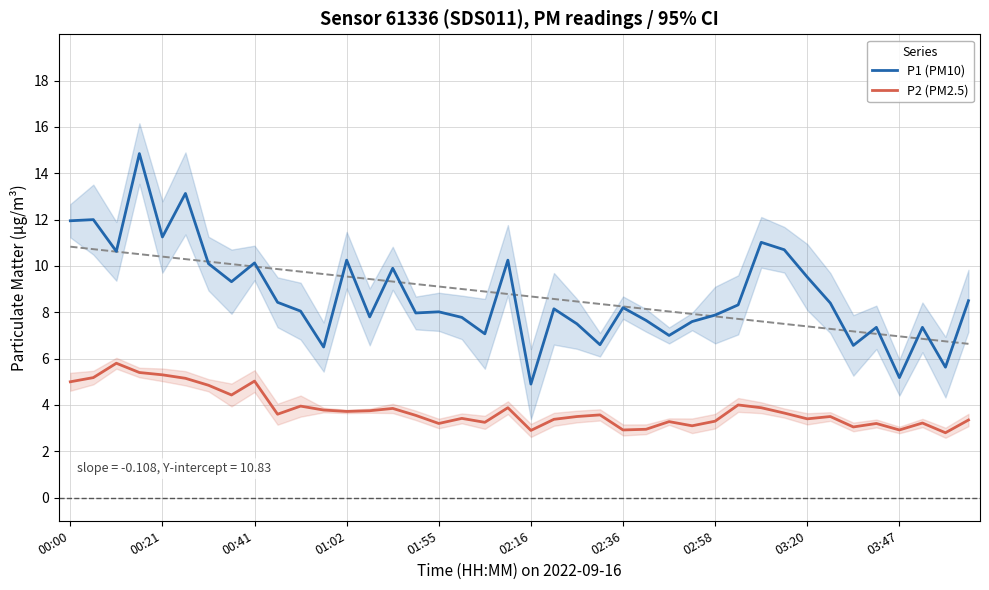

What is the value of the P2 (PM2.5) point at the 37th from the left?

2.9